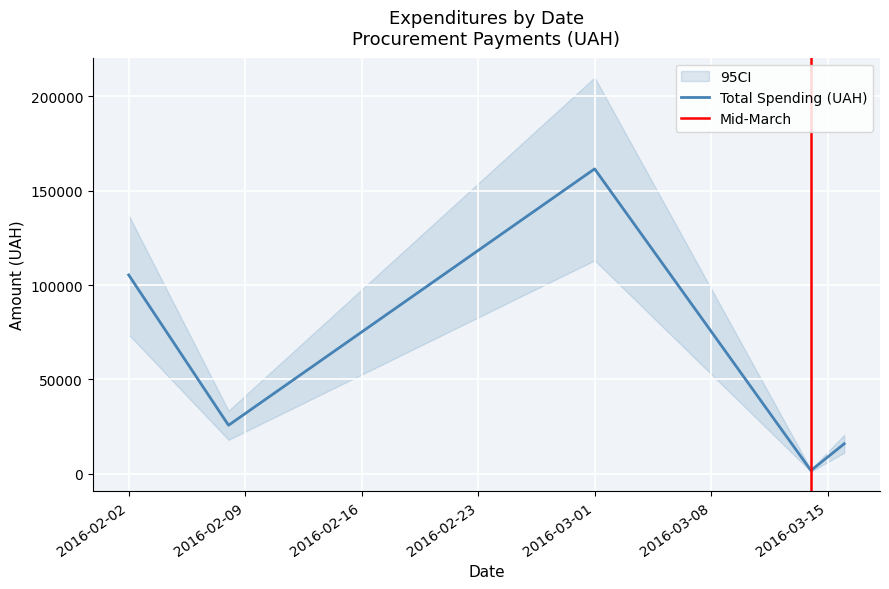

Where is Total Spending (UAH) nearest to the value 81676?

2016-02-02